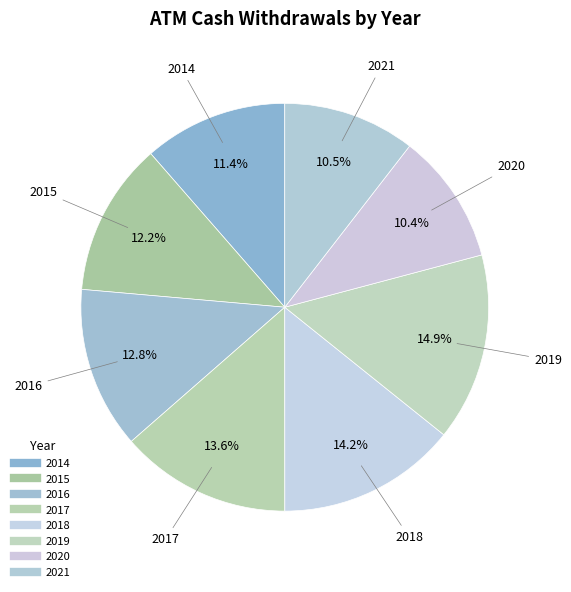

How many segments does this pie chart have?

8